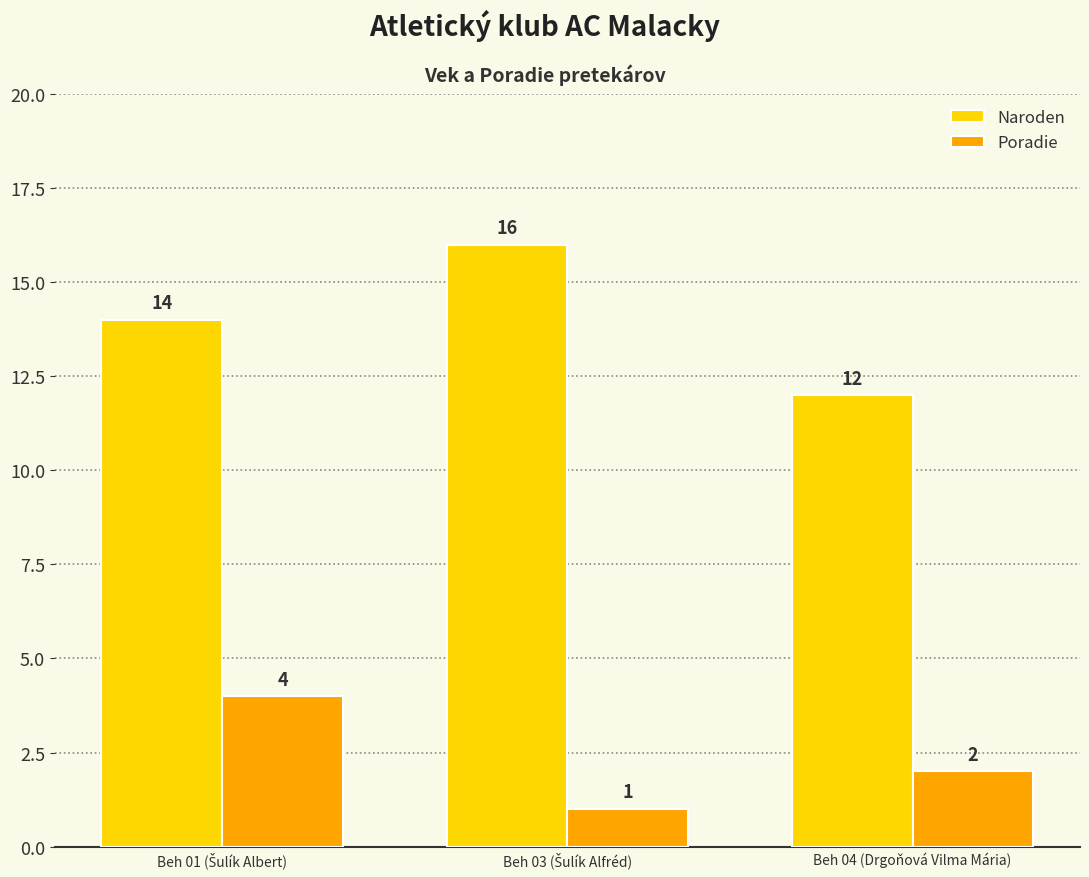

Which series has the largest total across all categories?

Naroden